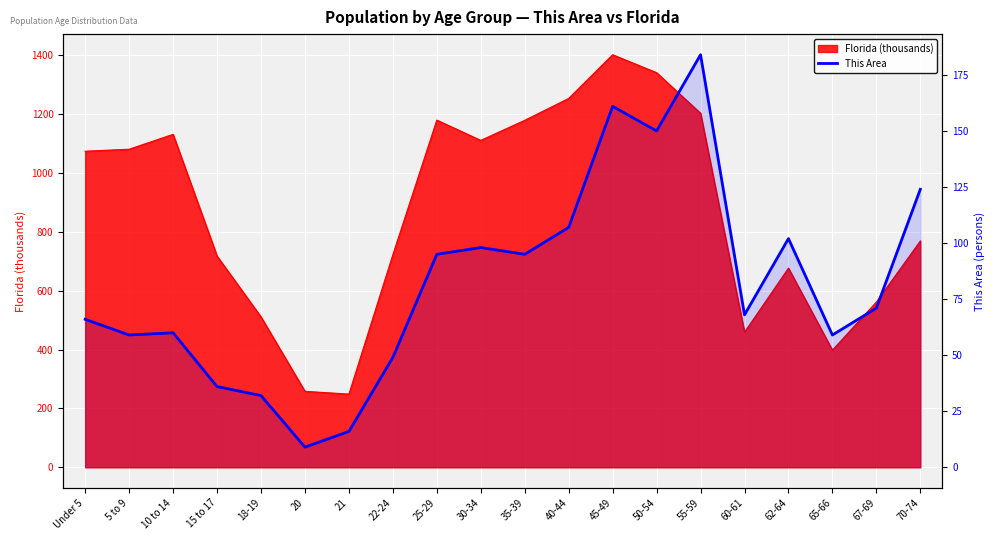

The value at 45-49 is 161. True or false?

True